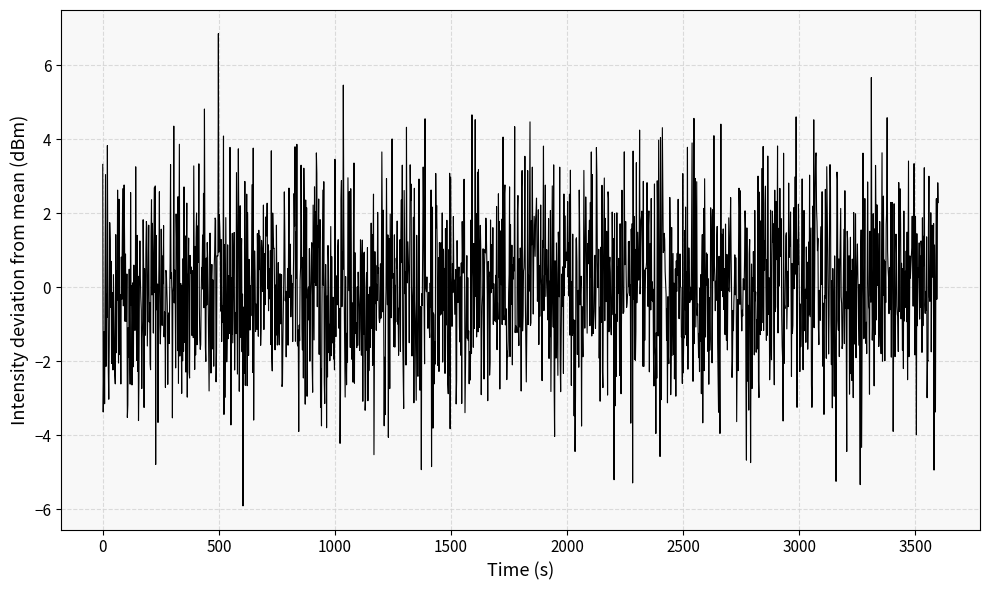

What is the smallest value displayed?

-5.9